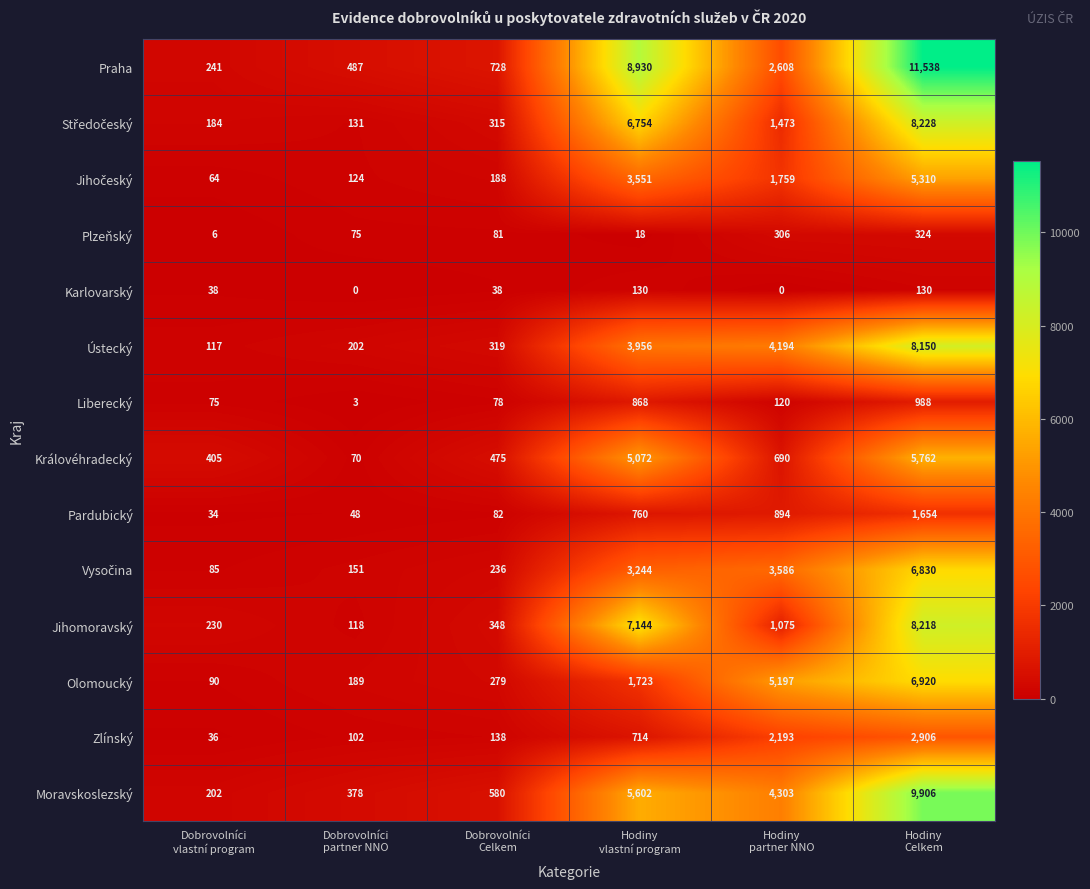

Between Hodiny
vlastní program and Hodiny
partner NNO, which series saw the biggest shift?

Praha